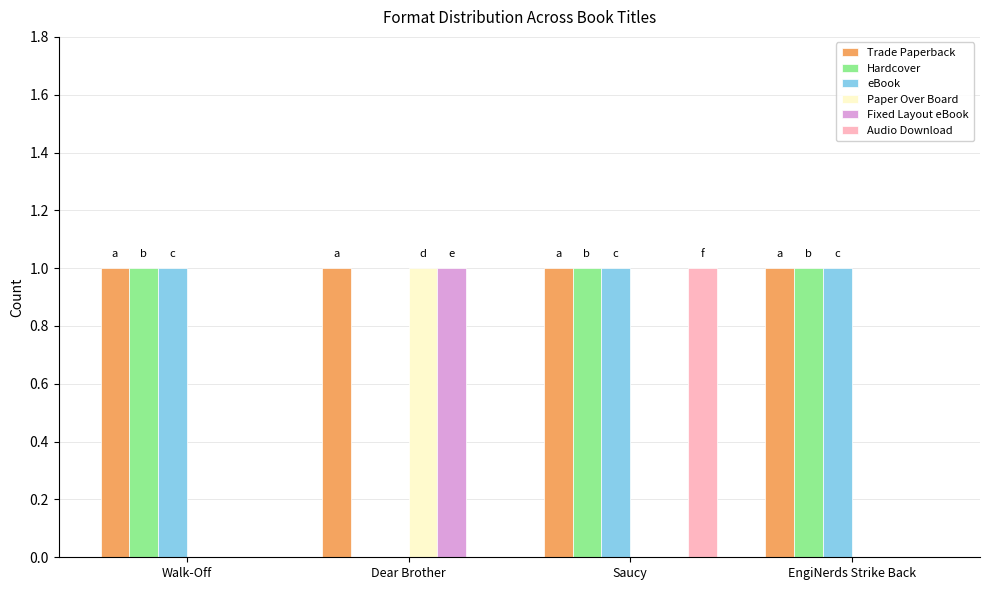

What is the total value across all series at Saucy?

4